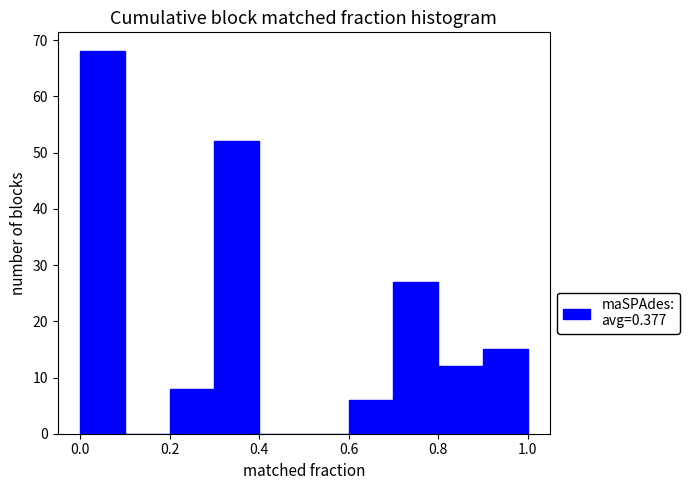

How tall is the bar that spans 0.0 to 0.1 on the x-axis? The values are not printed on the chart, so give them approximately, as read against the axis.

68